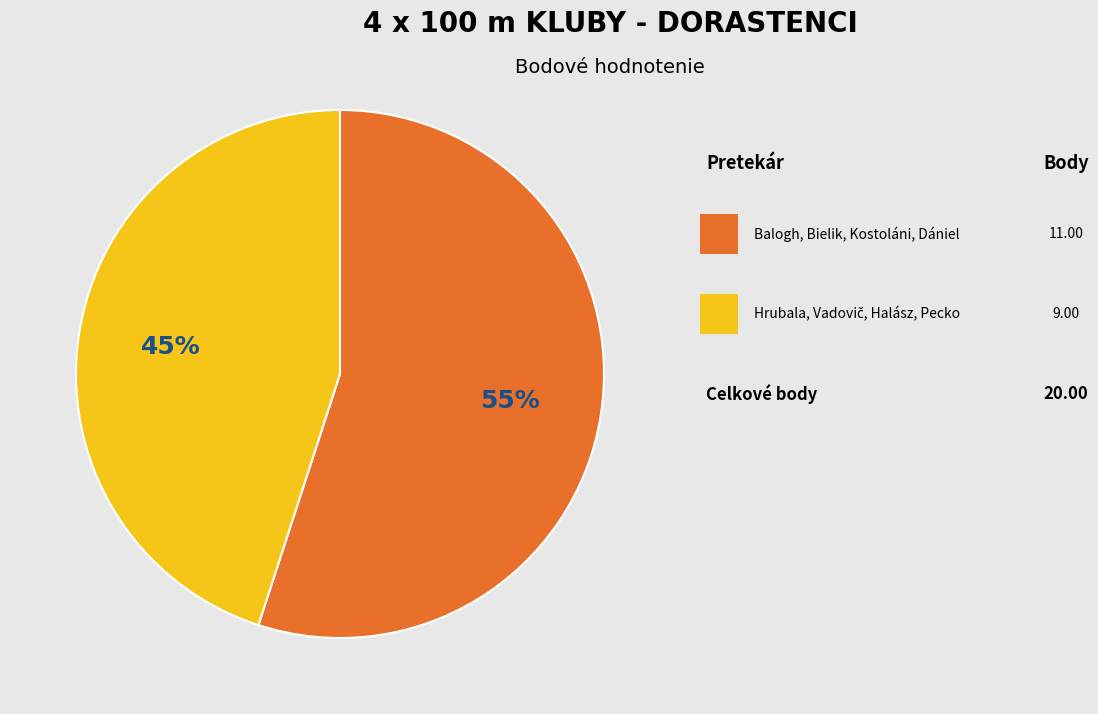

To the nearest percent, what is the average slice percentage?

50%